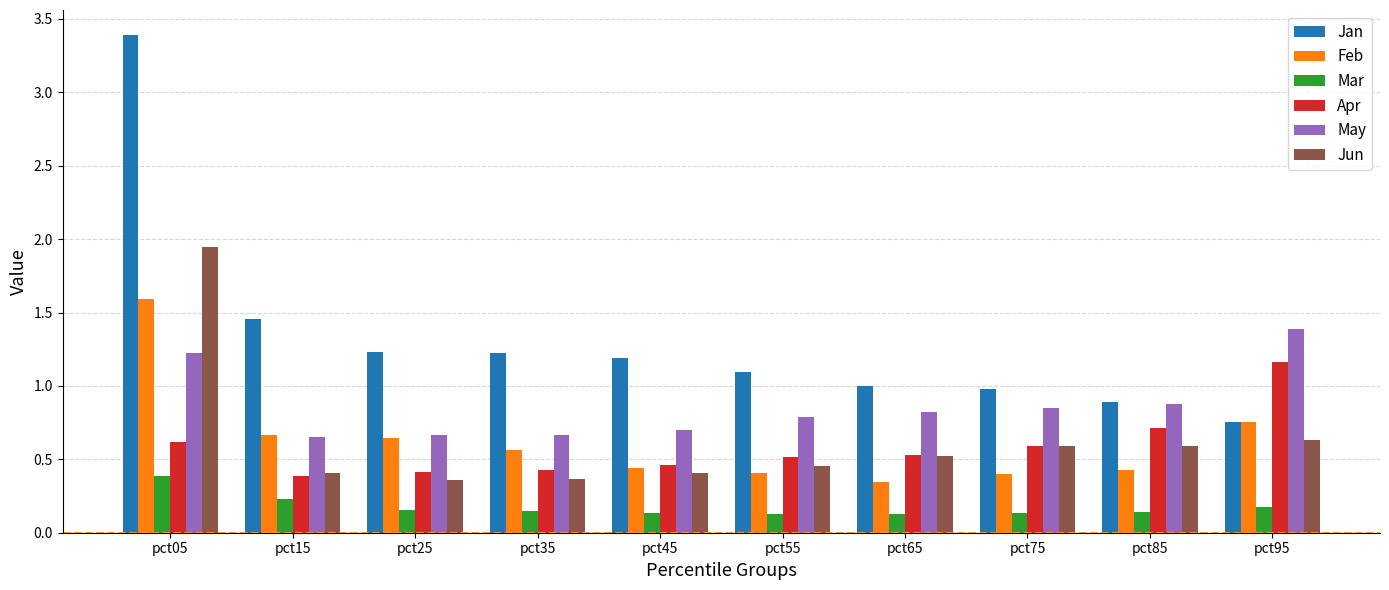

What is the average value of the Jan series?

1.3